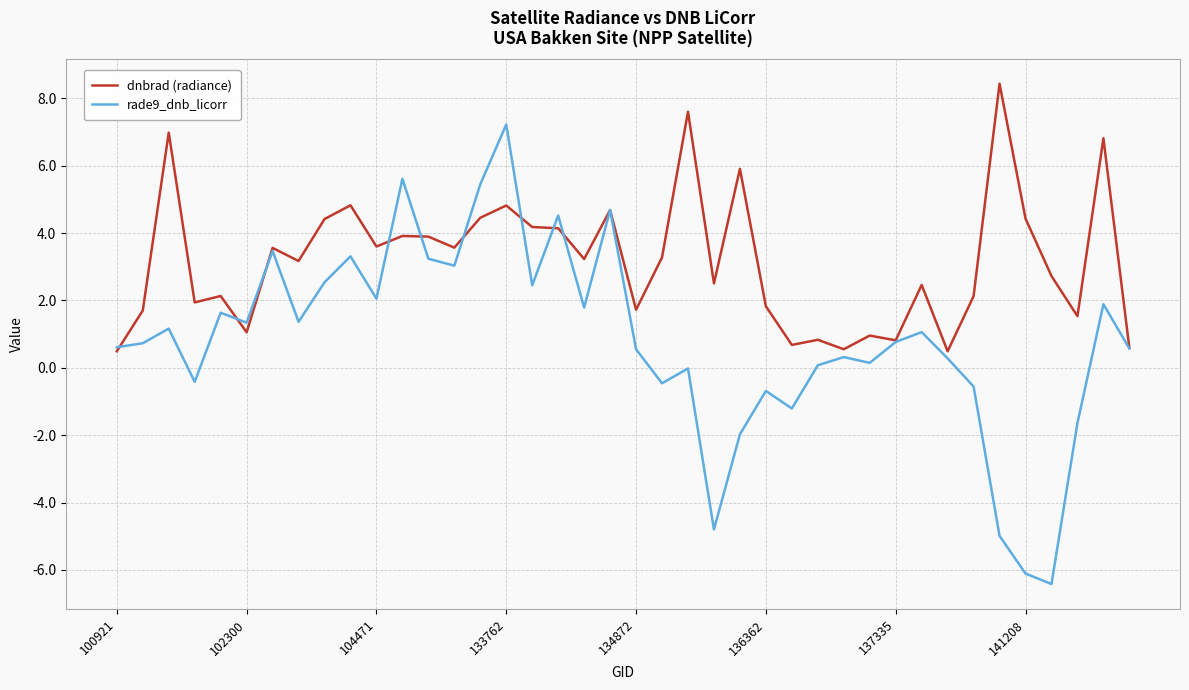

Which series has the largest total across all categories?

dnbrad (radiance)